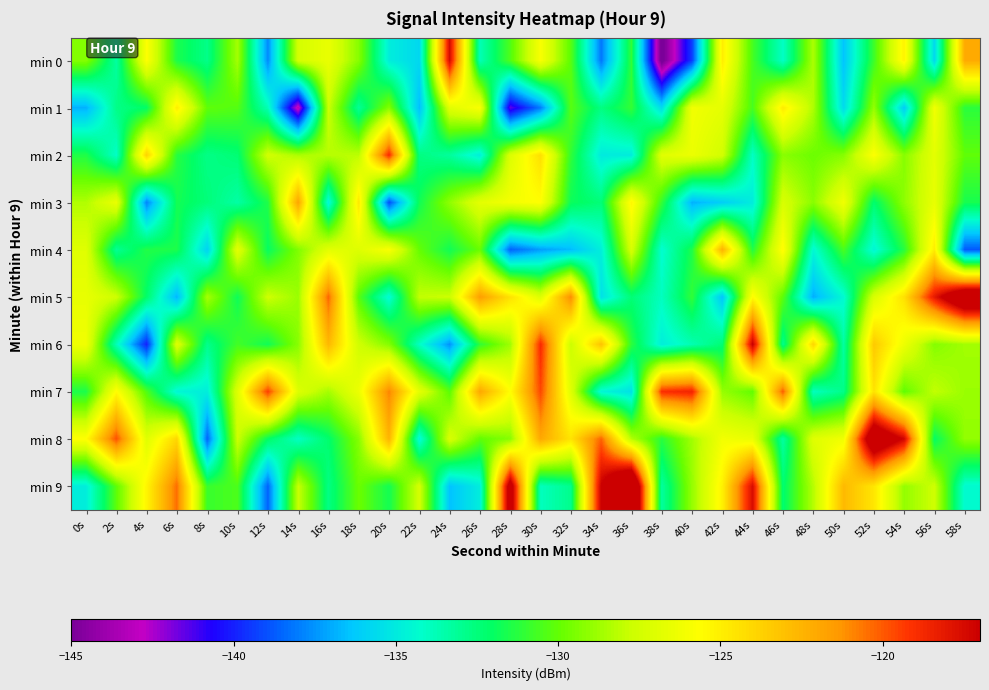

Reading right to left, transcribe all the data shown in this chart.

min 0: 58s=-122.1	56s=-135.7	54s=-125.1	52s=-130.8	50s=-136.4	48s=-128.4	46s=-134.1	44s=-130.6	42s=-124.9	40s=-139.4	38s=-145.4	36s=-131.1	34s=-138.1	32s=-130.2	30s=-125.9	28s=-130.4	26s=-133.8	24s=-117.5	22s=-135.7	20s=-134.9	18s=-129.2	16s=-126.5	14s=-127.4	12s=-137.7	10s=-128.6	8s=-132.8	6s=-131.5	4s=-125.7	2s=-133.3	0s=-129.3
min 1: 58s=-131.2	56s=-126.2	54s=-136.1	52s=-128.9	50s=-135.6	48s=-128.4	46s=-124.8	44s=-130.6	42s=-126.7	40s=-126.2	38s=-135.6	36s=-131.0	34s=-132.7	32s=-130.2	30s=-138.0	28s=-141.5	26s=-125.8	24s=-126.9	22s=-136.6	20s=-129.3	18s=-133.1	16s=-127.7	14s=-143.4	12s=-133.8	10s=-130.3	8s=-130.1	6s=-125.0	4s=-132.1	2s=-132.8	0s=-136.9
min 2: 58s=-130.1	56s=-126.8	54s=-129.2	52s=-125.7	50s=-129.3	48s=-129.8	46s=-129.2	44s=-134.0	42s=-127.5	40s=-126.4	38s=-126.9	36s=-134.9	34s=-135.0	32s=-131.1	30s=-124.3	28s=-127.1	26s=-134.8	24s=-133.2	22s=-132.6	20s=-118.8	18s=-128.1	16s=-128.2	14s=-128.5	12s=-127.6	10s=-132.3	8s=-132.8	6s=-131.3	4s=-123.8	2s=-134.1	0s=-131.4
min 3: 58s=-131.6	56s=-126.5	54s=-129.1	52s=-132.3	50s=-126.2	48s=-129.2	46s=-127.2	44s=-134.9	42s=-136.1	40s=-136.8	38s=-131.0	36s=-125.3	34s=-132.4	32s=-131.8	30s=-125.6	28s=-126.1	26s=-126.8	24s=-129.1	22s=-131.8	20s=-139.1	18s=-124.7	16s=-134.6	14s=-121.8	12s=-131.4	10s=-133.4	8s=-132.5	6s=-131.7	4s=-137.8	2s=-126.5	0s=-128.4
min 4: 58s=-138.8	56s=-124.9	54s=-131.3	52s=-134.6	50s=-130.6	48s=-134.5	46s=-125.4	44s=-131.4	42s=-122.4	40s=-131.5	38s=-134.3	36s=-127.3	34s=-134.8	32s=-136.6	30s=-137.3	28s=-138.6	26s=-129.9	24s=-131.7	22s=-130.0	20s=-125.8	18s=-127.0	16s=-126.8	14s=-129.4	12s=-132.0	10s=-126.8	8s=-135.9	6s=-131.5	4s=-131.4	2s=-133.0	0s=-127.0
min 5: 58s=-113.2	56s=-118.1	54s=-124.4	52s=-127.2	50s=-134.4	48s=-136.9	46s=-130.1	44s=-125.5	42s=-136.4	40s=-131.1	38s=-134.0	36s=-132.4	34s=-135.4	32s=-121.0	30s=-127.0	28s=-124.4	26s=-121.6	24s=-127.7	22s=-128.0	20s=-134.5	18s=-130.2	16s=-120.3	14s=-128.8	12s=-127.7	10s=-131.8	8s=-128.5	6s=-136.8	4s=-132.2	2s=-127.7	0s=-126.6
min 6: 58s=-128.7	56s=-129.3	54s=-126.4	52s=-123.4	50s=-133.3	48s=-123.9	46s=-132.9	44s=-116.9	42s=-132.4	40s=-133.7	38s=-134.9	36s=-131.1	34s=-123.1	32s=-127.7	30s=-118.9	28s=-128.7	26s=-131.1	24s=-137.5	22s=-134.0	20s=-129.3	18s=-127.6	16s=-122.7	14s=-129.2	12s=-131.8	10s=-130.7	8s=-132.8	6s=-127.0	4s=-140.0	2s=-133.8	0s=-126.2
min 7: 58s=-128.8	56s=-128.0	54s=-130.1	52s=-124.5	50s=-132.8	48s=-133.9	46s=-120.0	44s=-130.0	42s=-128.9	40s=-118.6	38s=-119.0	36s=-135.4	34s=-134.6	32s=-126.9	30s=-119.6	28s=-125.6	26s=-121.9	24s=-130.2	22s=-126.8	20s=-120.9	18s=-126.4	16s=-128.6	14s=-127.1	12s=-119.4	10s=-127.0	8s=-134.9	6s=-134.6	4s=-130.4	2s=-125.5	0s=-131.5
min 8: 58s=-129.0	56s=-132.1	54s=-117.3	52s=-113.8	50s=-126.2	48s=-126.9	46s=-133.3	44s=-126.5	42s=-126.1	40s=-128.7	38s=-131.2	36s=-128.3	34s=-120.2	32s=-124.5	30s=-122.0	28s=-129.2	26s=-130.1	24s=-127.3	22s=-134.6	20s=-122.5	18s=-129.2	16s=-132.2	14s=-134.0	12s=-132.0	10s=-127.7	8s=-138.5	6s=-124.0	4s=-126.9	2s=-119.8	0s=-125.6
min 9: 58s=-134.4	56s=-127.7	54s=-129.0	52s=-124.6	50s=-122.7	48s=-128.3	46s=-132.3	44s=-117.6	42s=-125.1	40s=-128.9	38s=-133.3	36s=-111.2	34s=-117.0	32s=-132.9	30s=-133.9	28s=-115.4	26s=-134.9	24s=-136.5	22s=-127.4	20s=-131.7	18s=-129.8	16s=-132.7	14s=-127.8	12s=-138.6	10s=-130.5	8s=-130.9	6s=-120.4	4s=-125.2	2s=-130.1	0s=-134.9